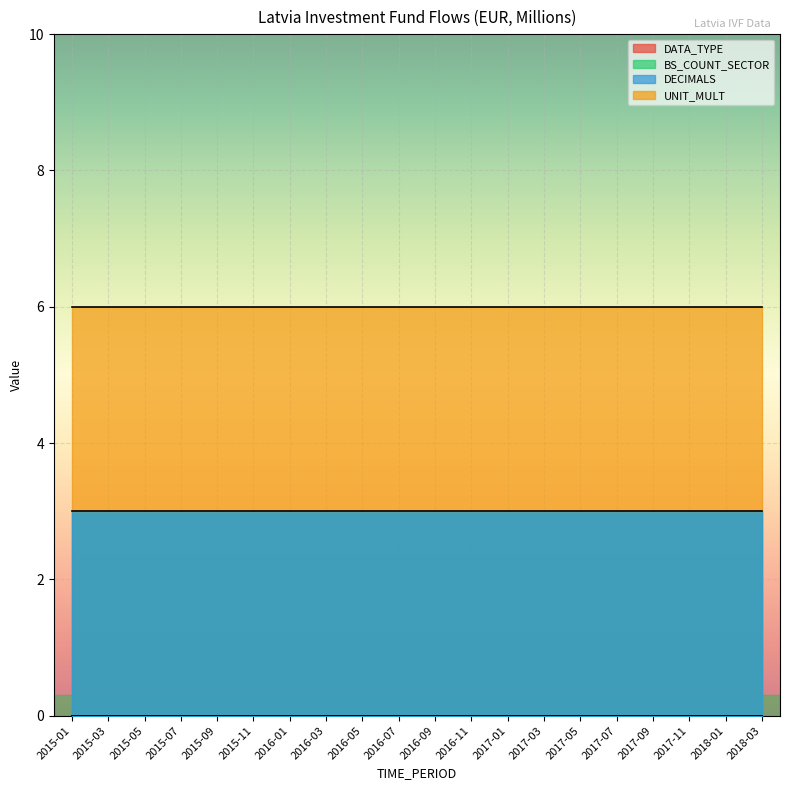

What is the difference between the highest and lowest values at 2015-11?

6